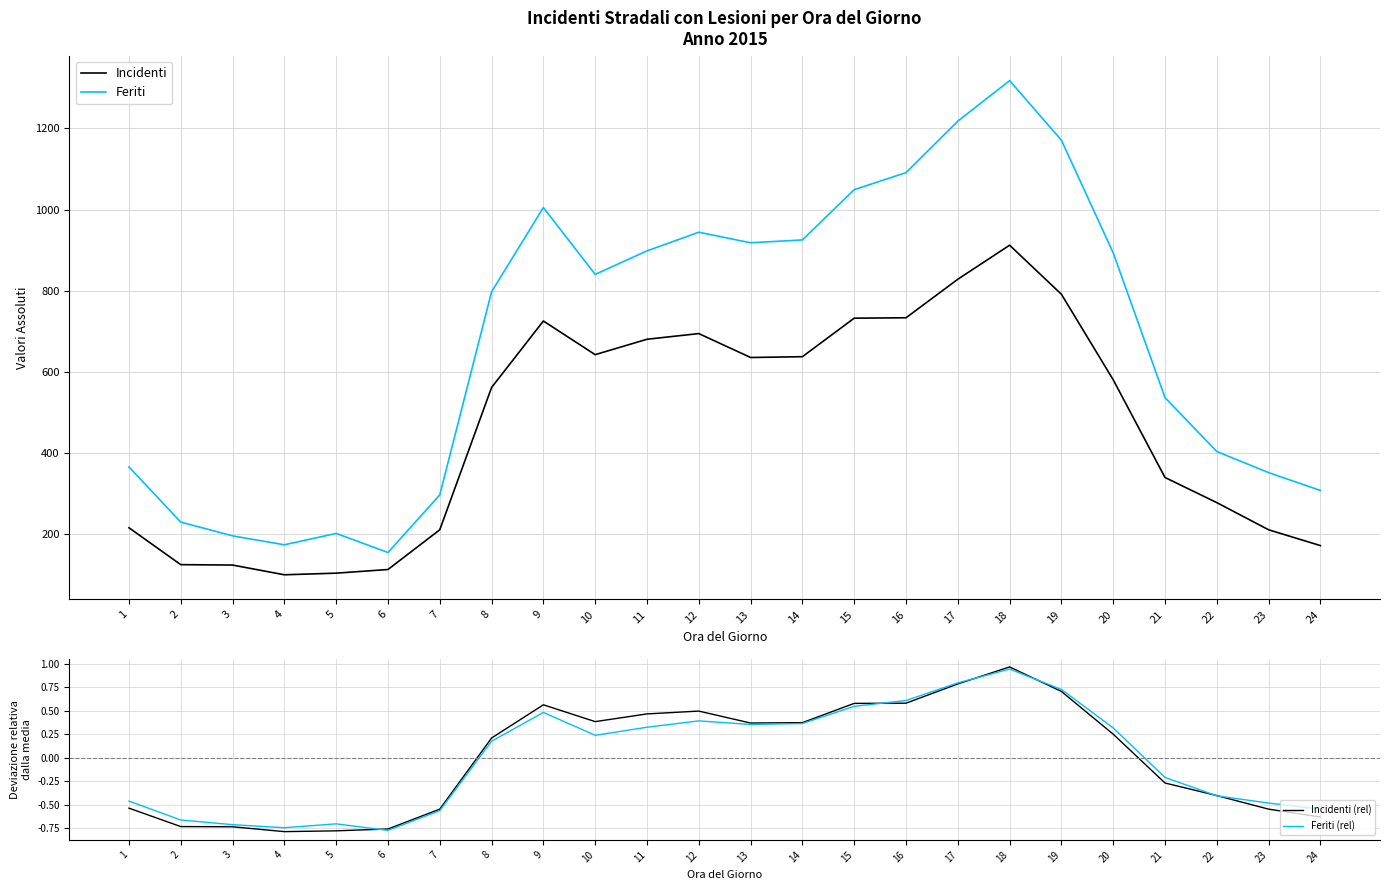

Is this an area chart (filled region under the line)?

No